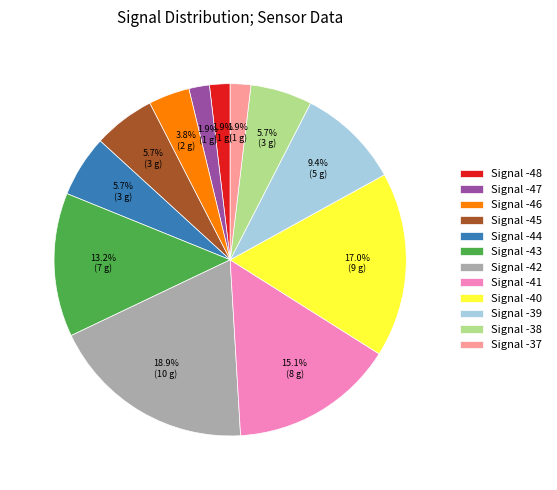

Approximately how many times larger is the value at Signal -43 compared to Signal -45?

2.3